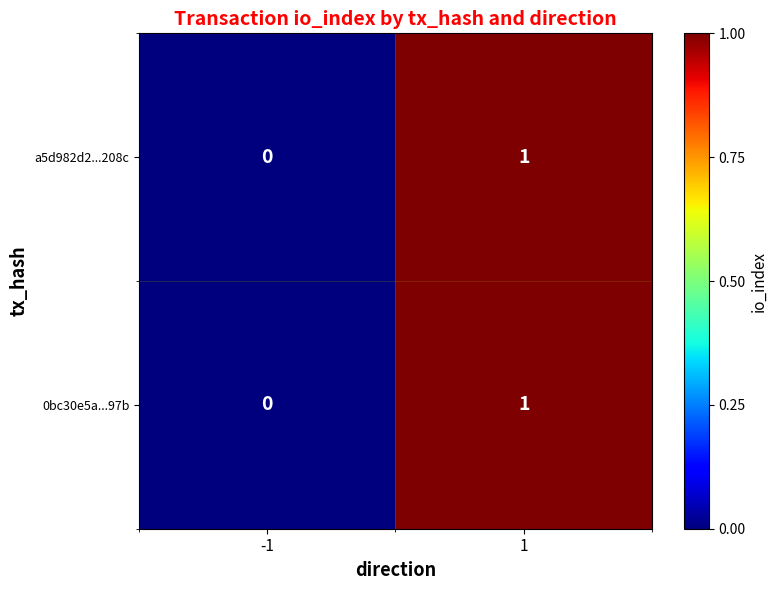

Which label corresponds to the smallest value in the chart?

-1